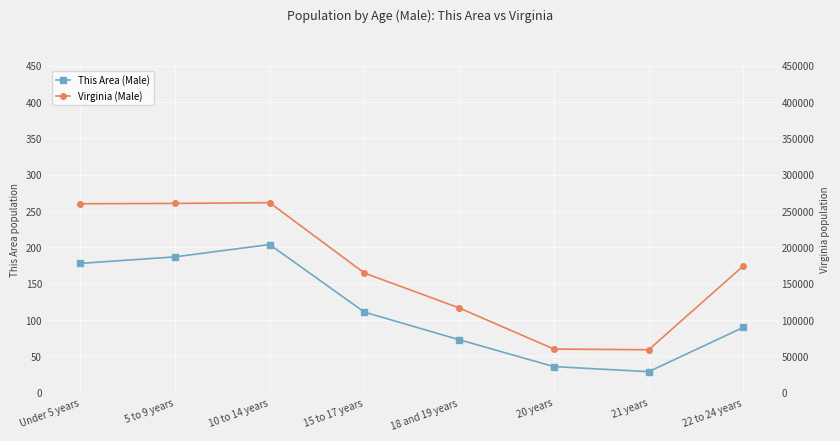

Rank the series at Under 5 years from highest to lowest value.

Virginia (Male), This Area (Male)